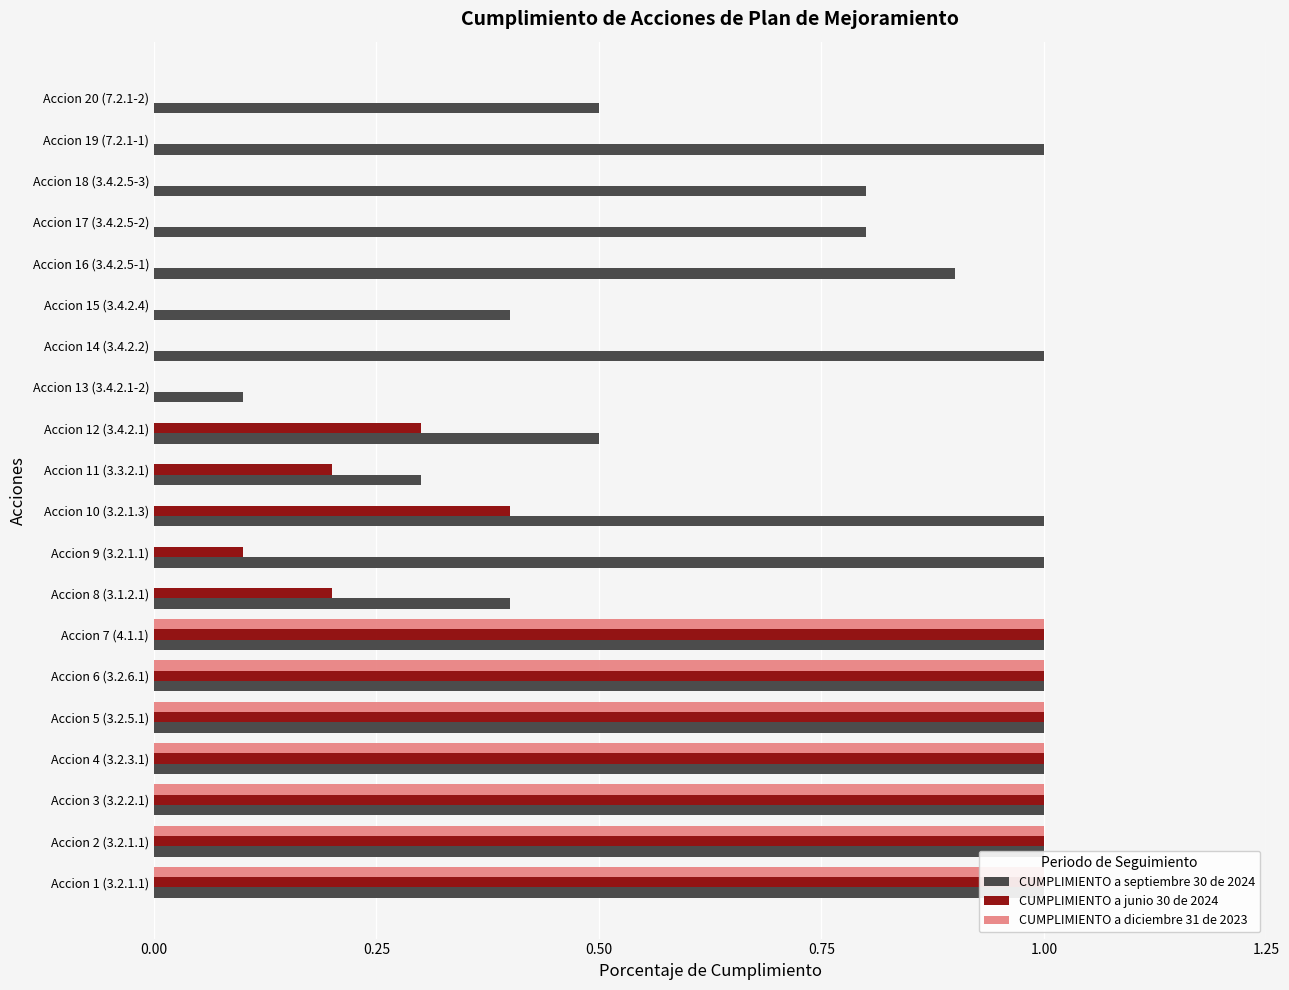

How many values in the CUMPLIMIENTO a junio 30 de 2024 series exceed 0?

12